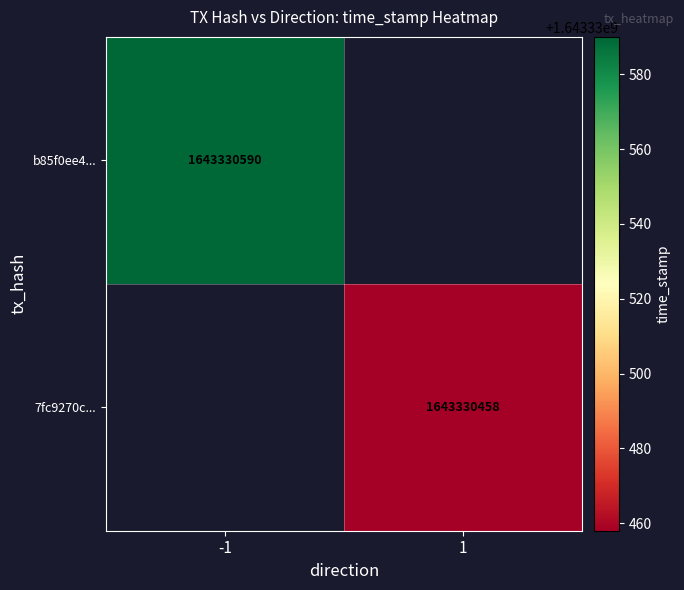

Reading left to right, extract all data points from this chart.

b85f0ee473583ac385e1d892375a4236489ad91: -1	1643330590
7fc9270c1ccde9e4a224049e228e0929a19a8f0: 1	1643330458